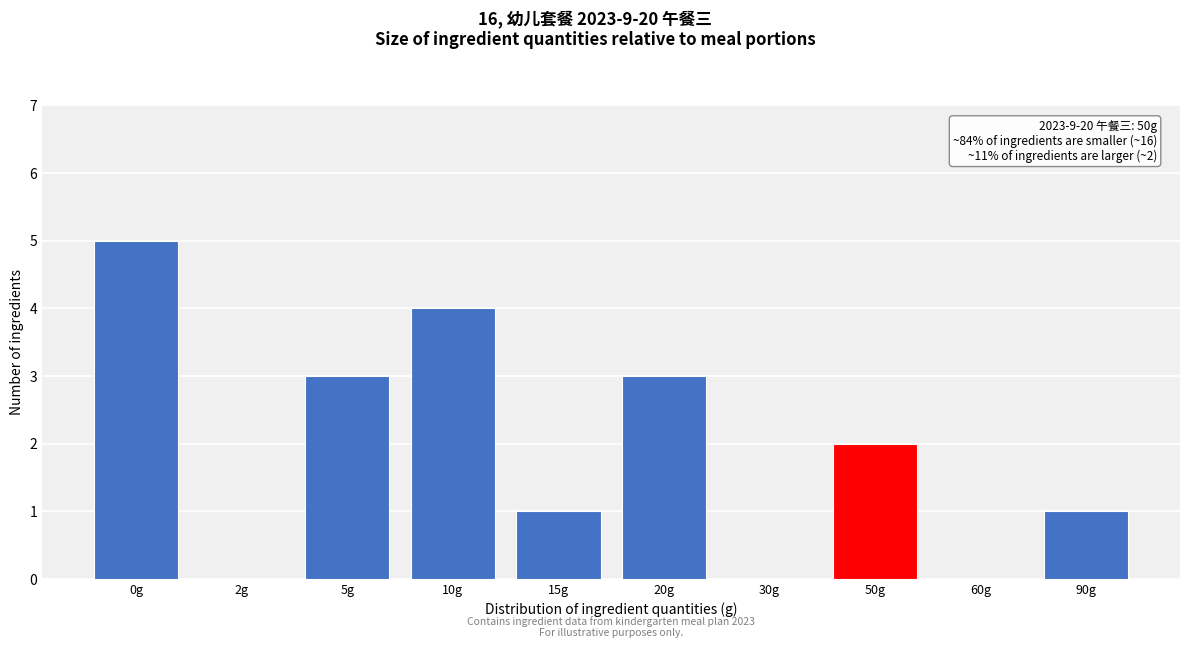

Reading right to left, transcribe all the data shown in this chart.

90g=1	60g=0	50g=2	30g=0	20g=3	15g=1	10g=4	5g=3	2g=0	0g=5